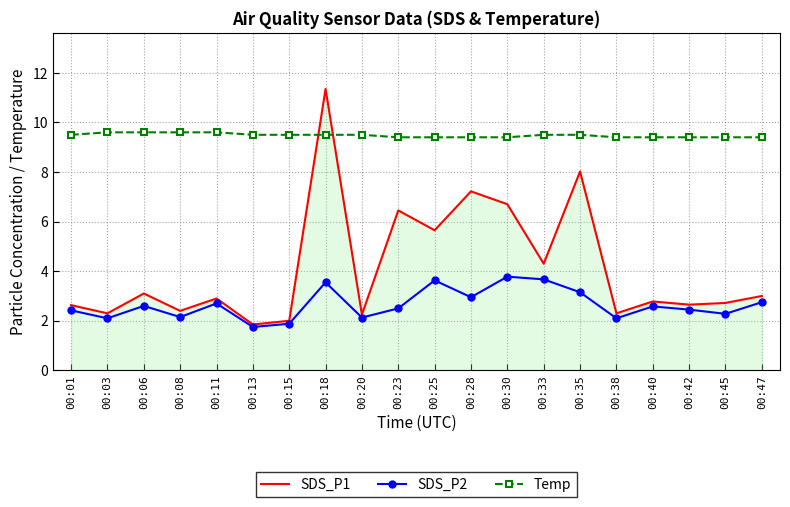

Where does the SDS_P1 series first go above 2?

00:01